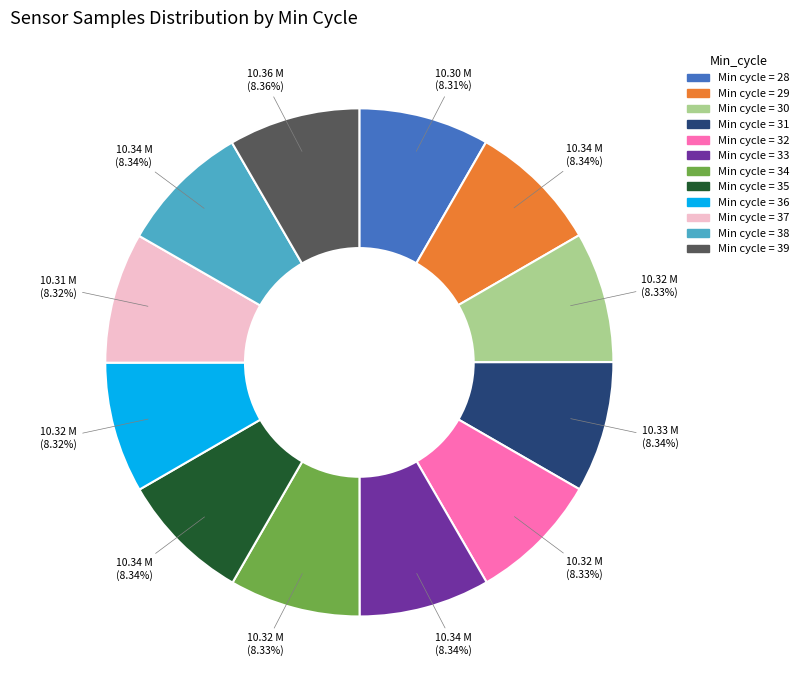

Is there any slice that represents more than half of the pie?

No